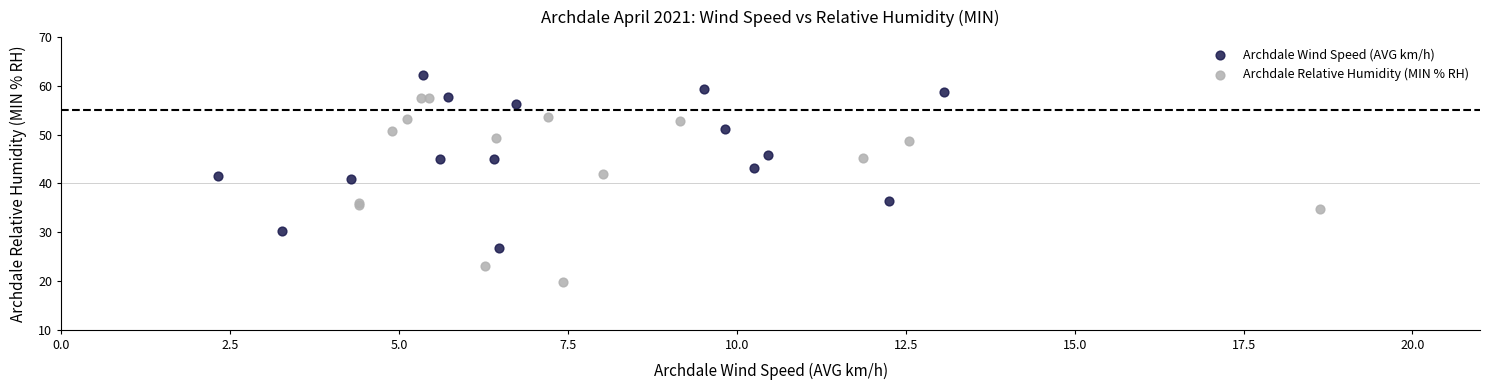

Which series contains the highest Y value?

Archdale Wind Speed (AVG km/h)